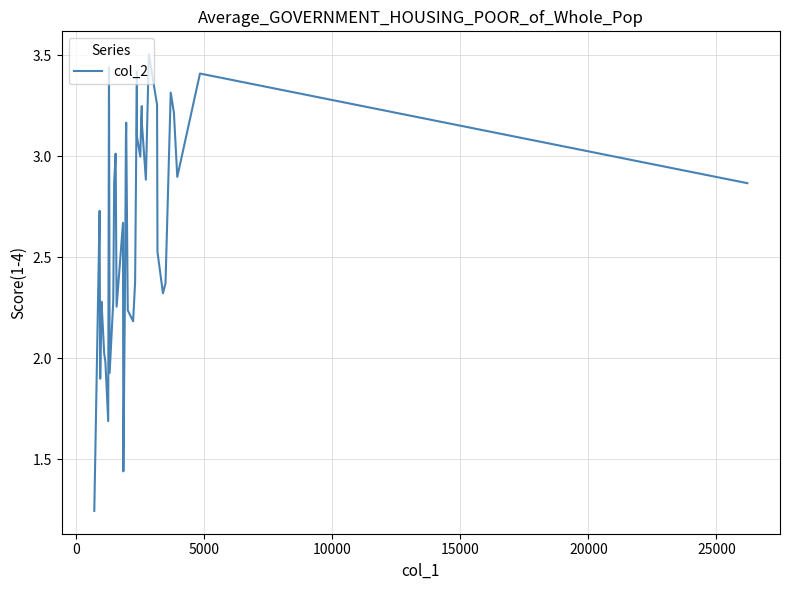

What is the greatest value displayed?

3.5